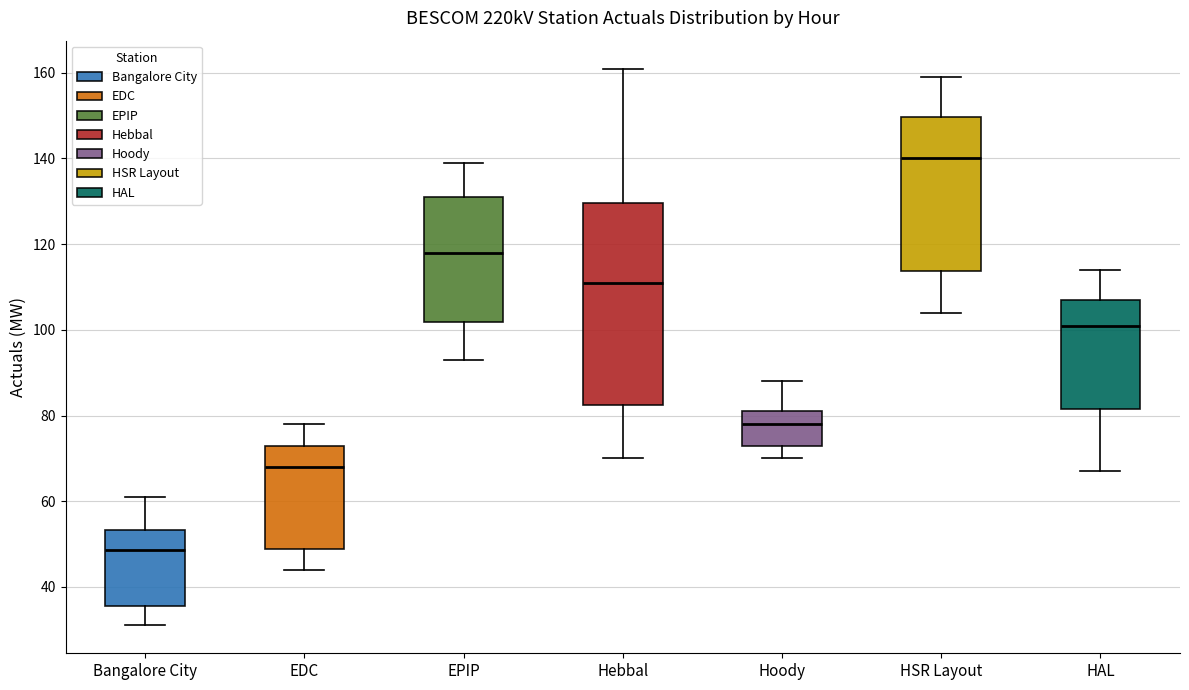

Reading left to right, read every box against the y-axis: the position of its median line, the range the box covers, and the ends of its whiskers. The values are not printed on the chart, so give them approximately, as read against the axis.

Bangalore City: median 48, box 36 to 54, whiskers 32 to 62
EDC: median 68, box 48 to 74, whiskers 44 to 78
EPIP: median 118, box 102 to 132, whiskers 94 to 140
Hebbal: median 112, box 82 to 130, whiskers 70 to 162
Hoody: median 78, box 74 to 82, whiskers 70 to 88
HSR Layout: median 140, box 114 to 150, whiskers 104 to 160
HAL: median 102, box 82 to 108, whiskers 68 to 114